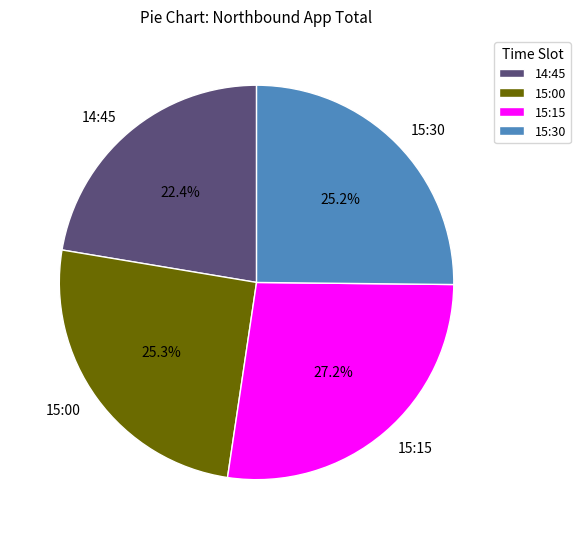

How many slices are in this pie chart?

4